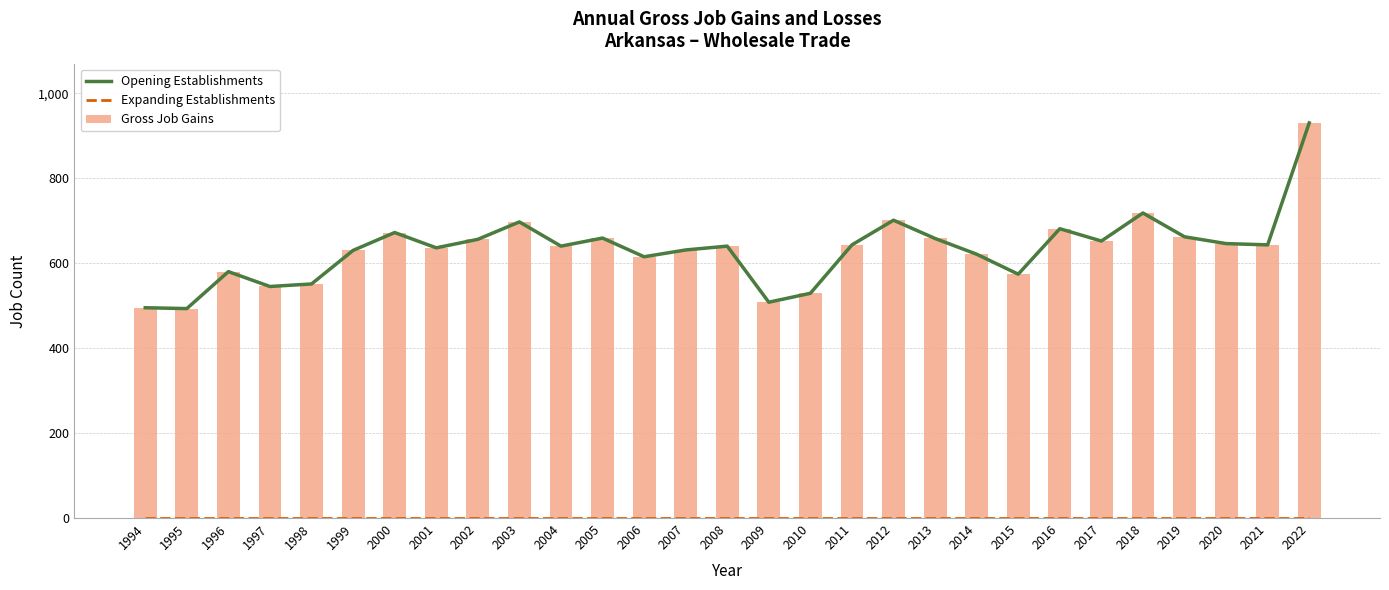

Are the bars grouped side by side (vs. stacked)?

Yes